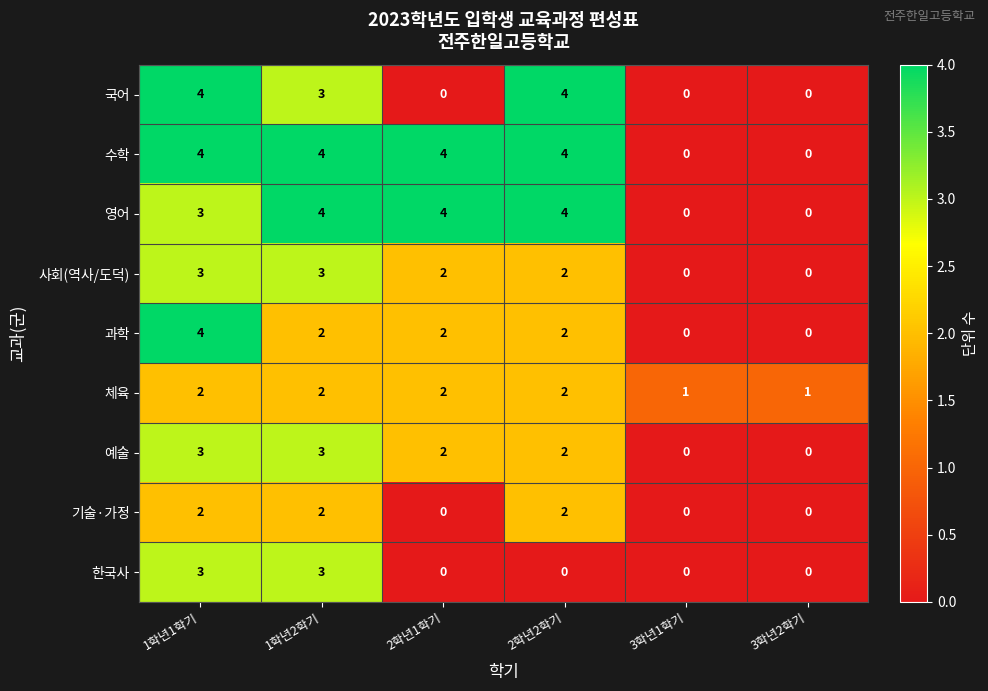

Count the 기술·가정 values in the range 0 to 2.

6